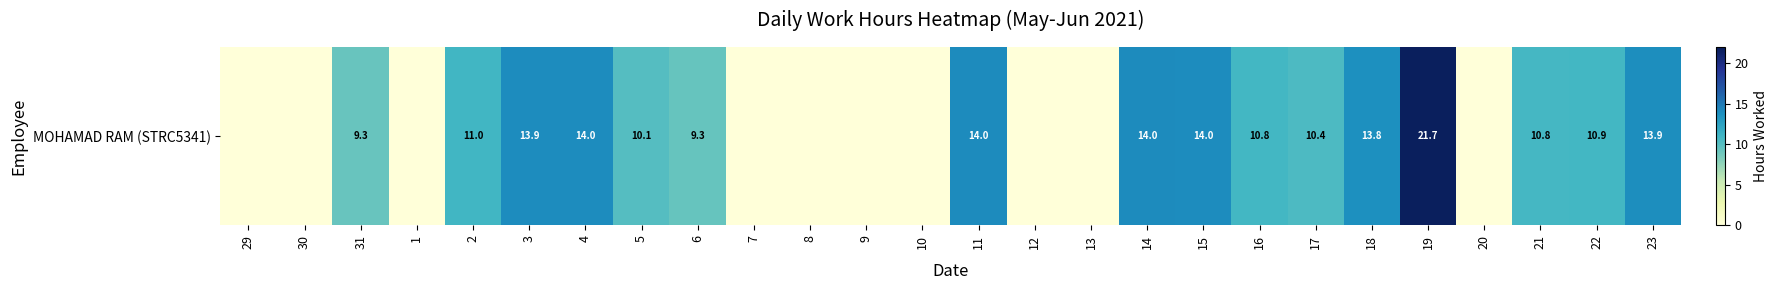

Which label corresponds to the largest value in the chart?

19